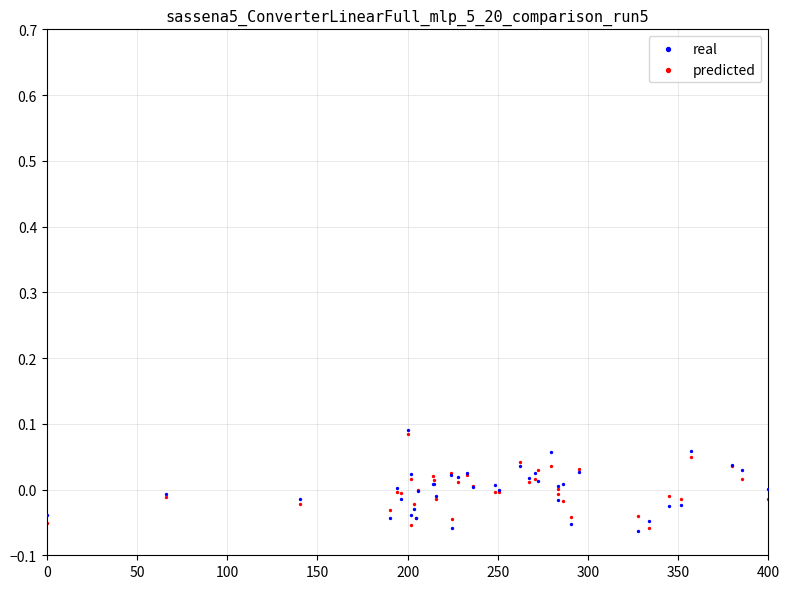

What are all the series names shown in the legend?

real, predicted